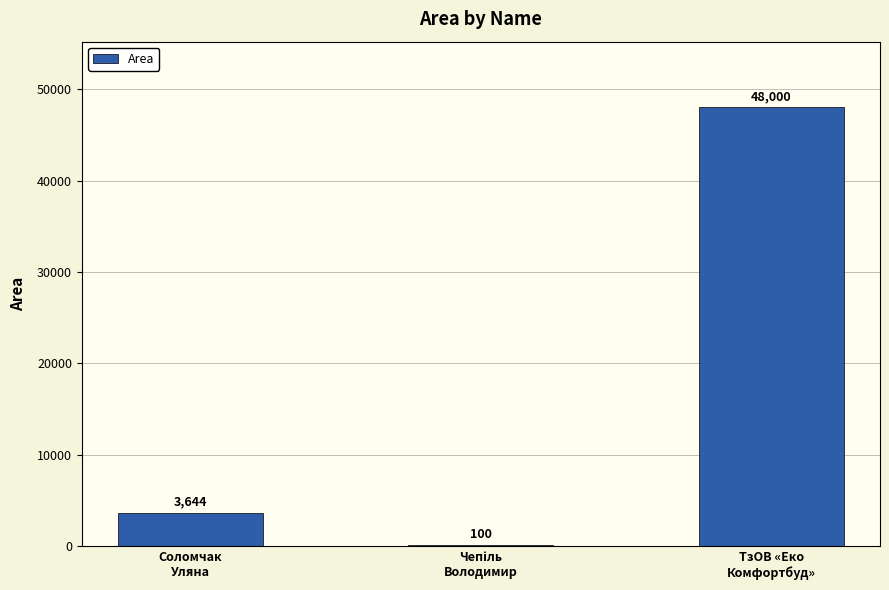

What is the greatest value displayed?

48000